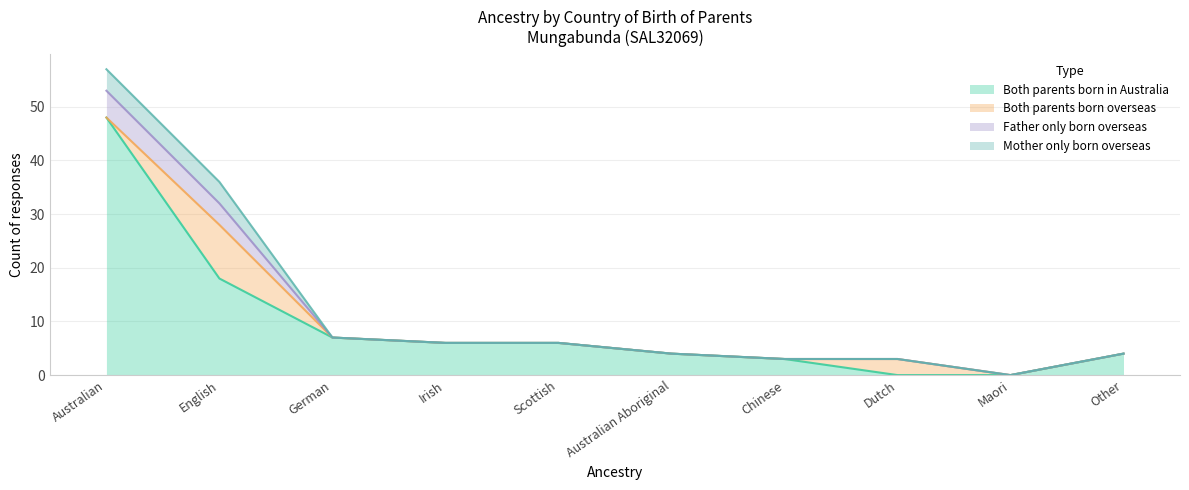

What are all the series names shown in the legend?

Both parents born in Australia, Both parents born overseas, Father only born overseas, Mother only born overseas